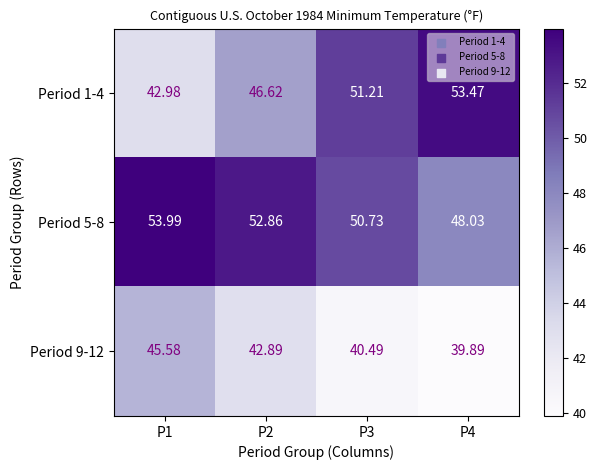

Is the value of Period 9-12 at P3 greater than the value of Period 1-4 at P2?

No